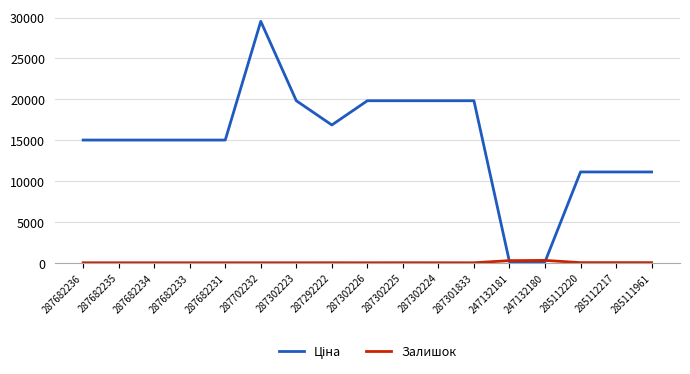

What is the greatest value displayed?

29548.9